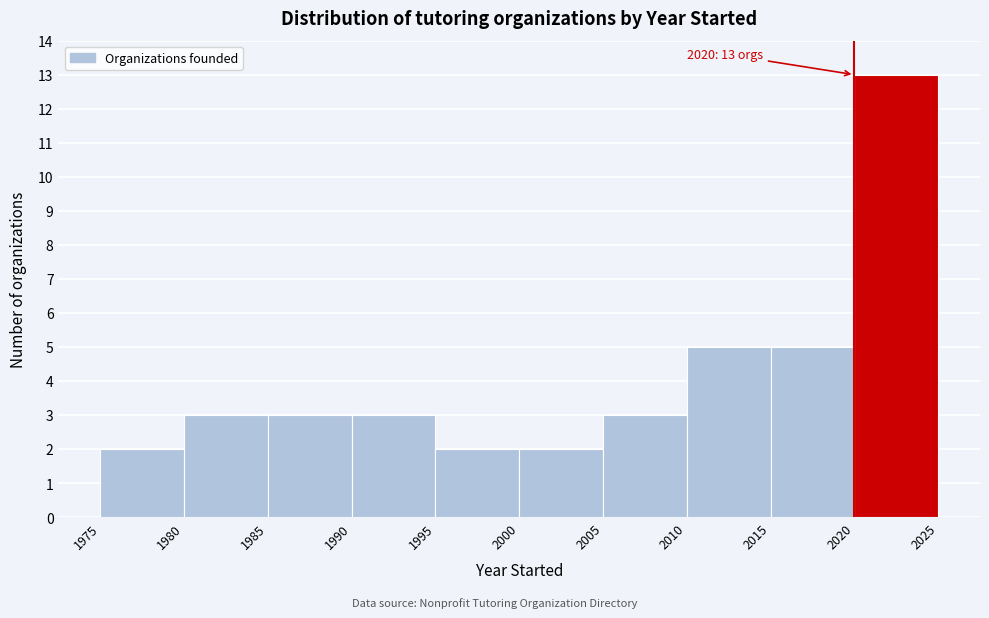

Which range on the x-axis has the tallest bar?

2020 to 2025